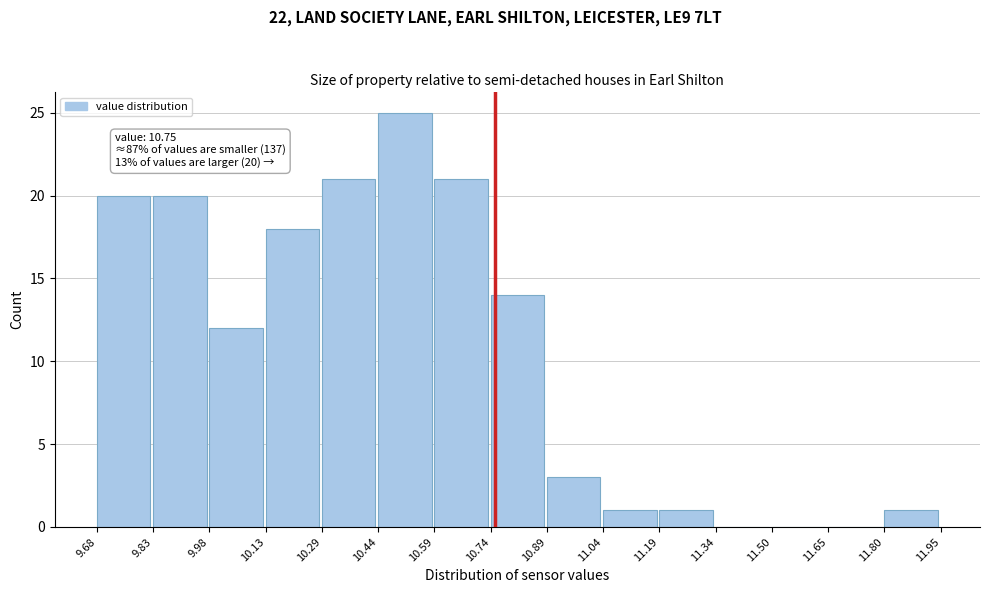

Over which range of the x-axis is the bar tallest?

10.44 to 10.59